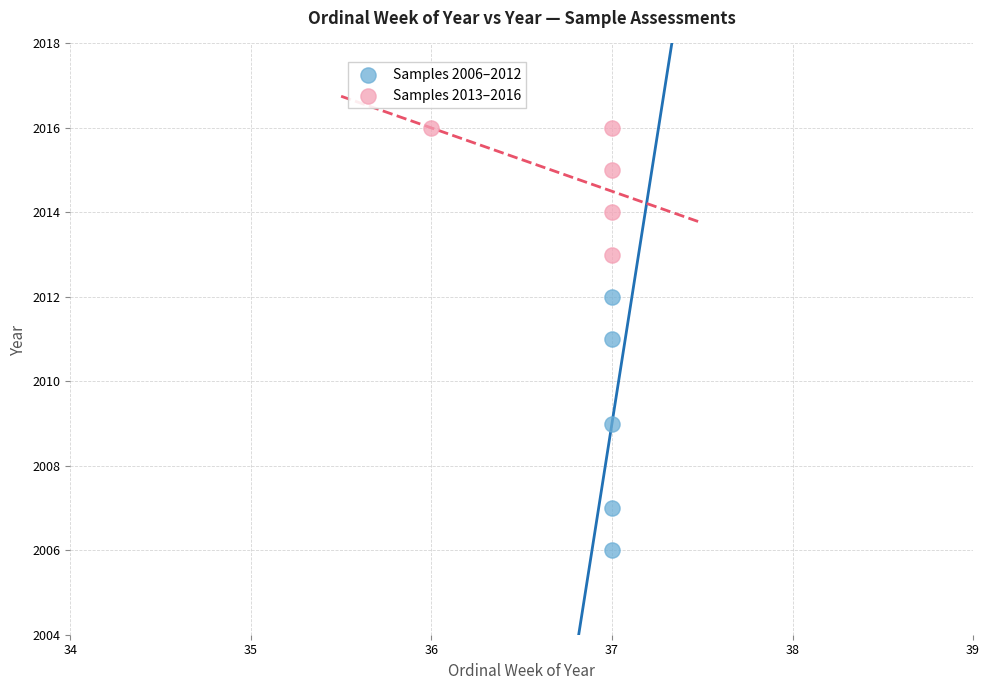

Which series reaches the maximum Y coordinate?

Samples 2013–2016